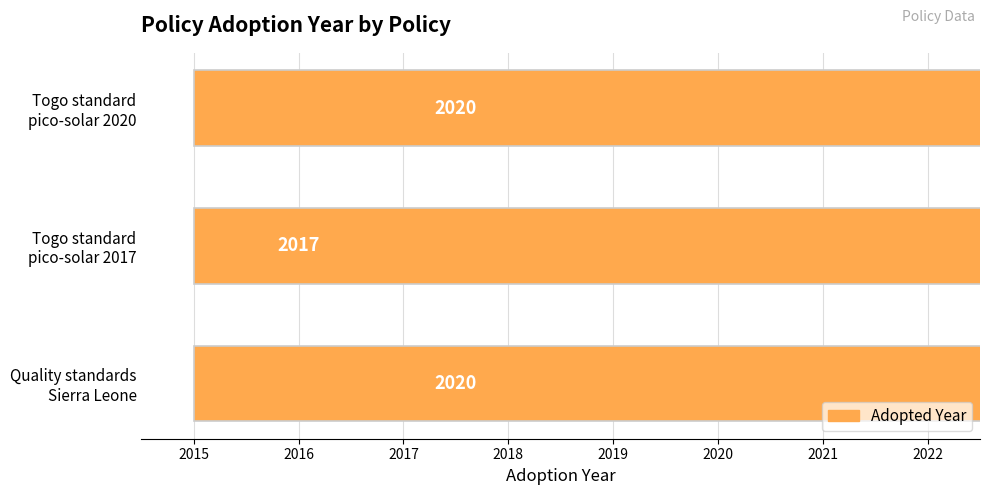

What is the average value?

2019